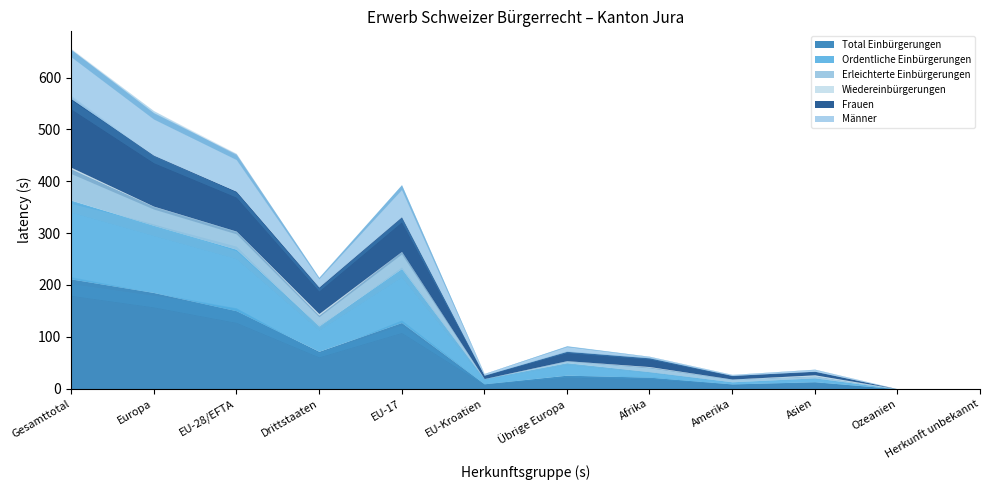

How many values in Frauen are above zero?

10